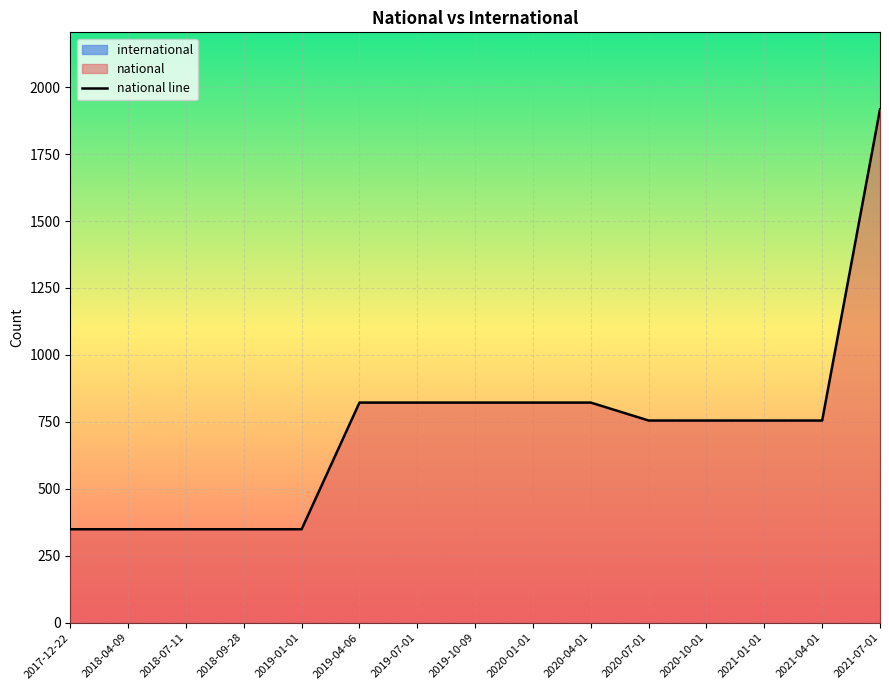

What is the difference between the values at 2020-01-01 and 2020-10-01?

67